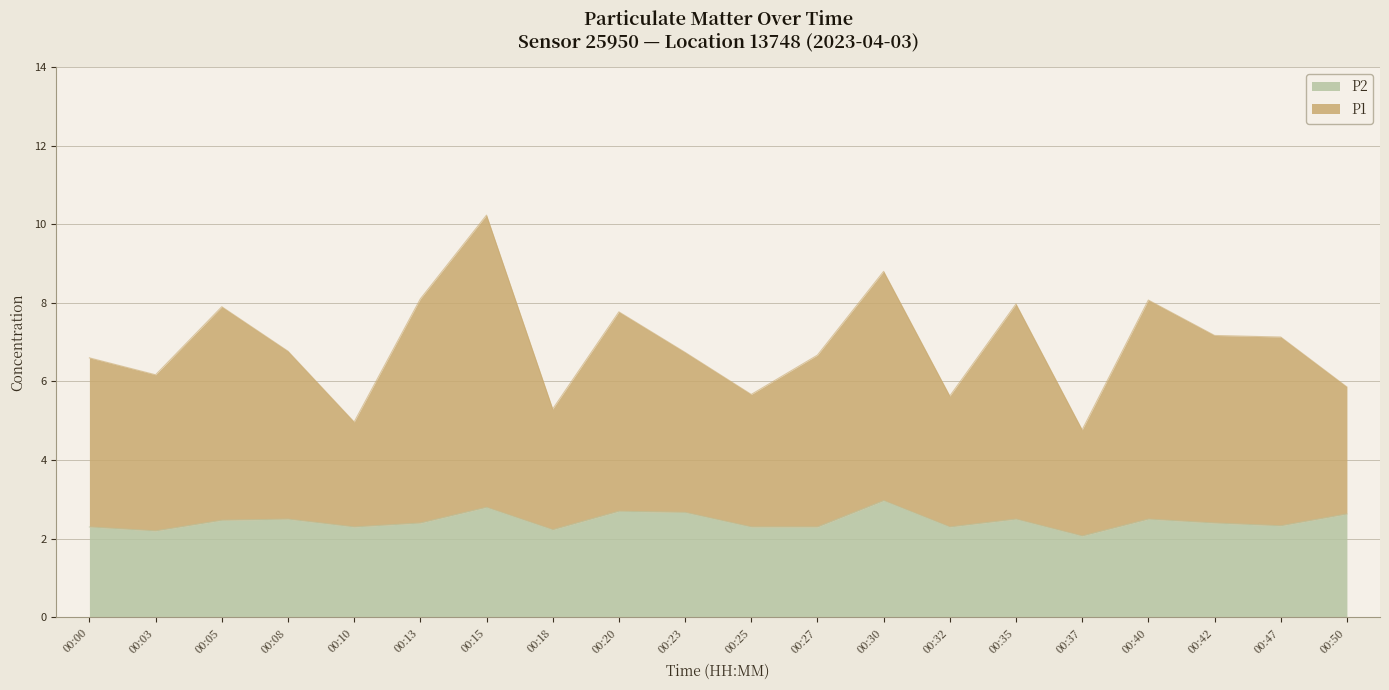

What is the value of the P2 point at the 9th from the left?

2.7